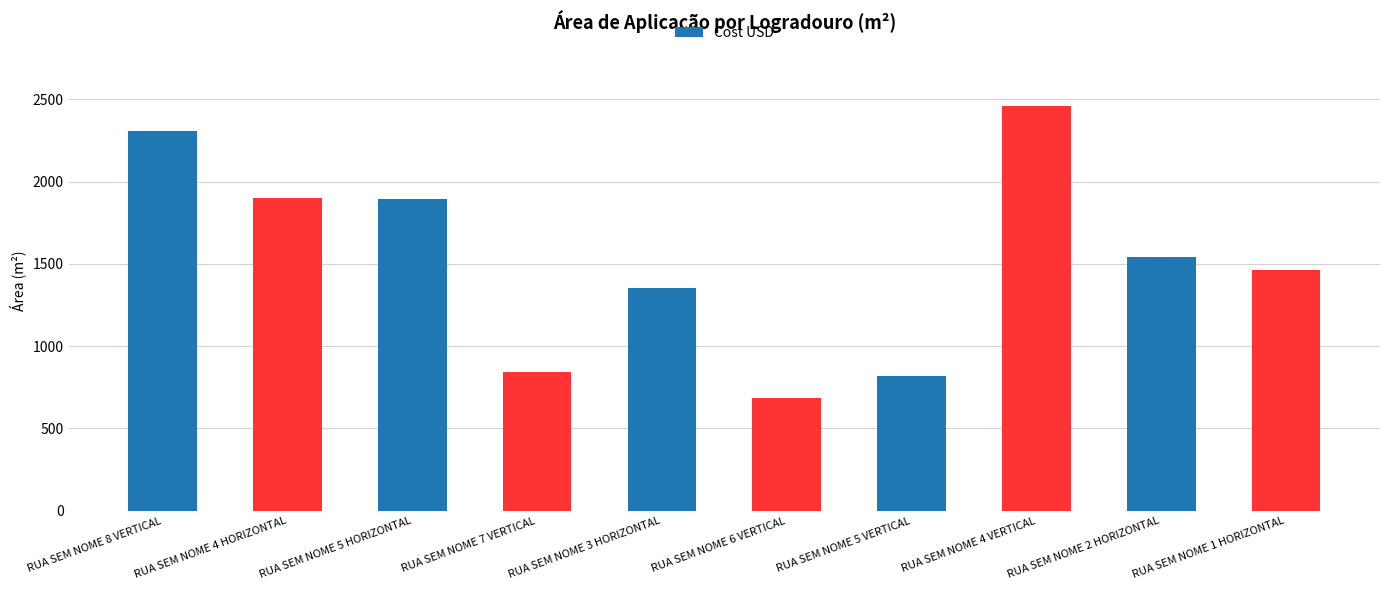

What is the label of the 1st bar from the right?

RUA SEM NOME 1 HORIZONTAL